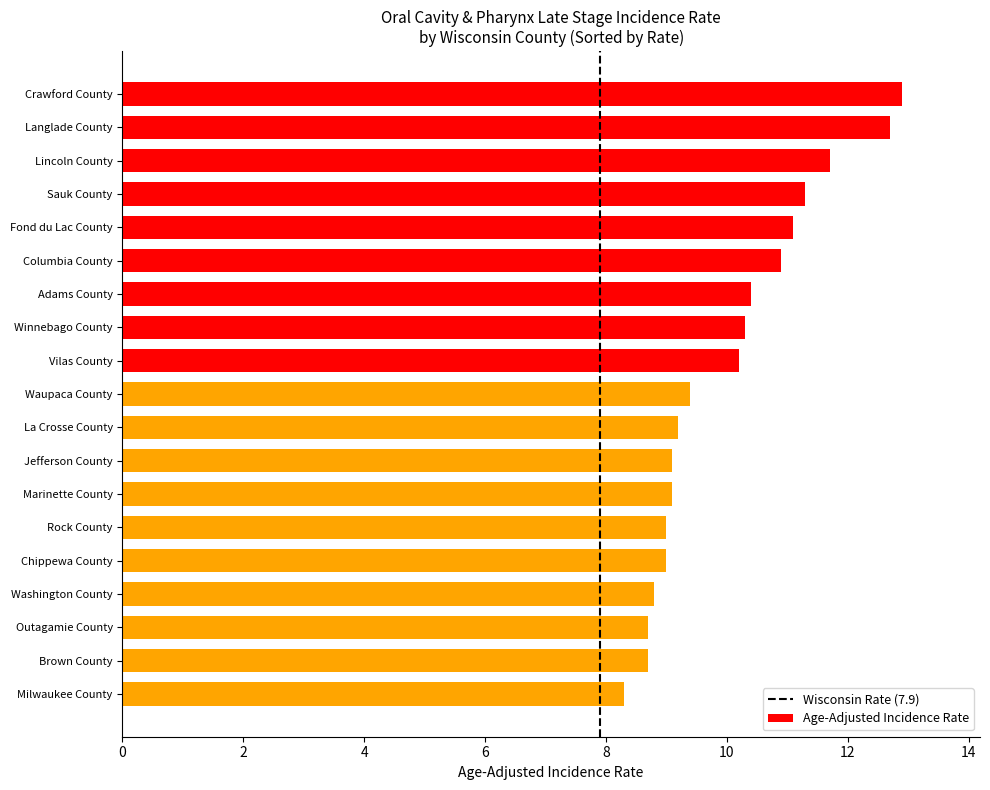

What is the maximum value shown in the chart?

12.9